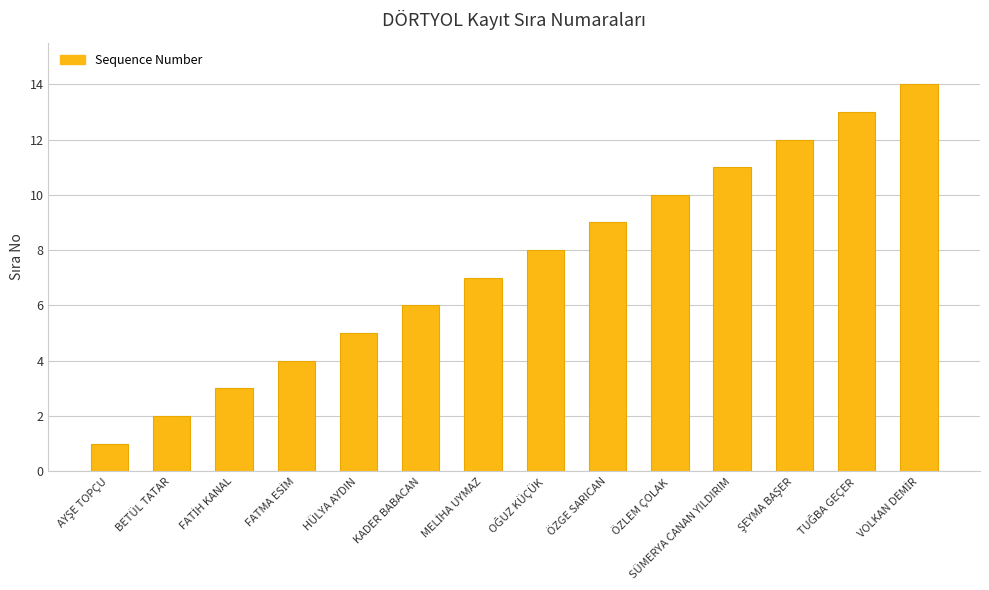

What is the change in value from KADER BABACAN to SÜMERYA CANAN YILDIRIM?

+5